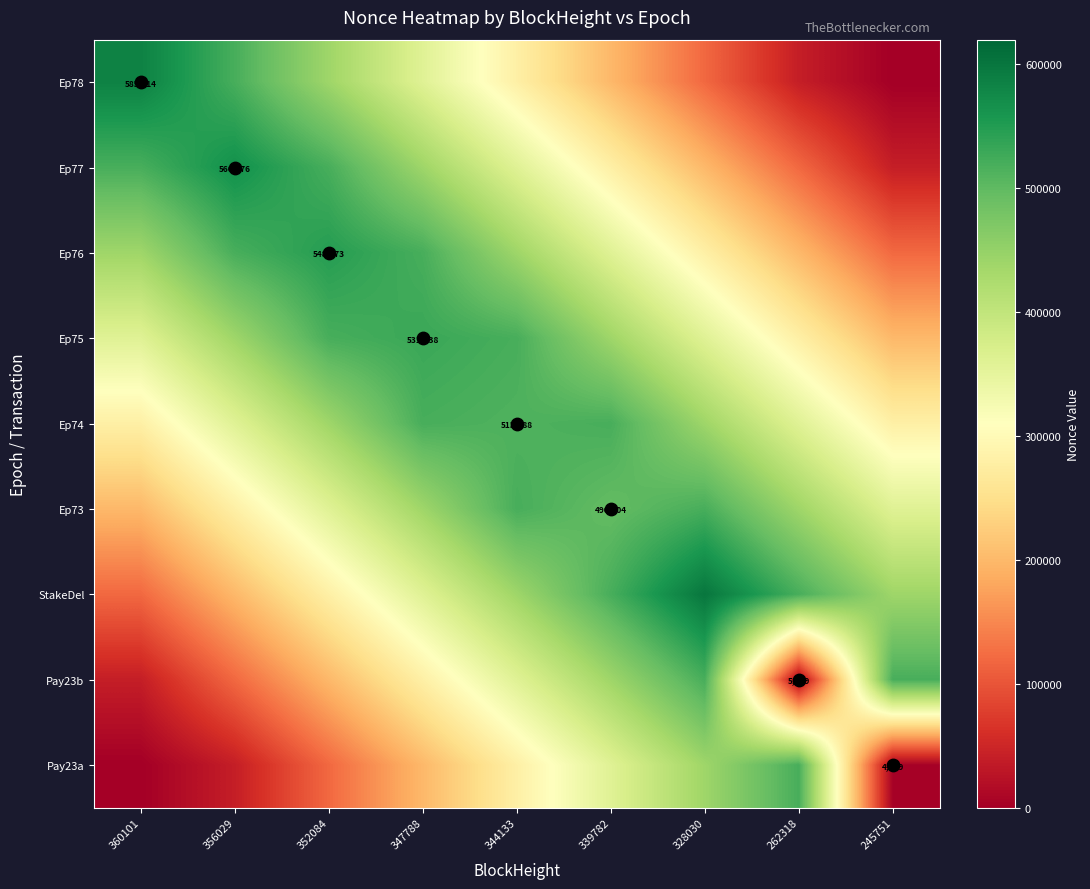

Which label corresponds to the smallest value in the chart?

245751